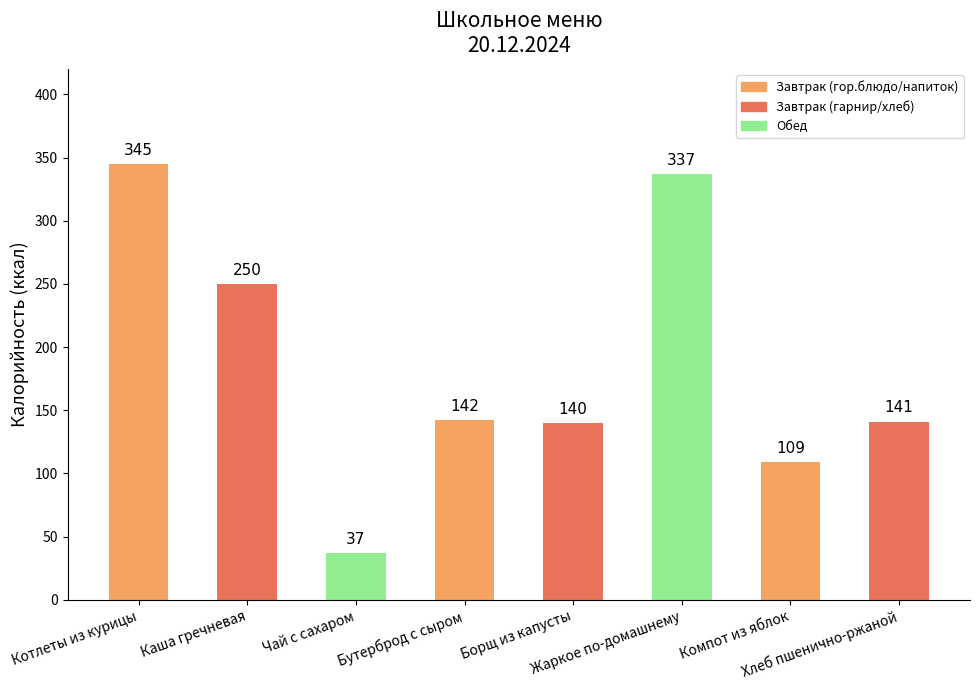

Between Компот из яблок and Чай с сахаром, which is larger?

Компот из яблок